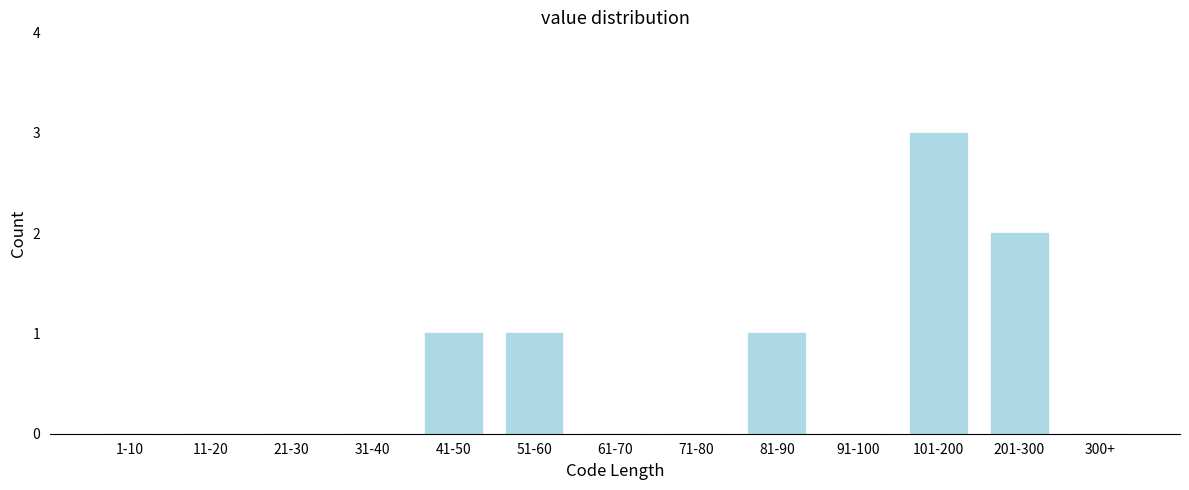

Reading left to right, transcribe all the data shown in this chart.

1-10=0	11-20=0	21-30=0	31-40=0	41-50=1	51-60=1	61-70=0	71-80=0	81-90=1	91-100=0	101-200=3	201-300=2	300+=0